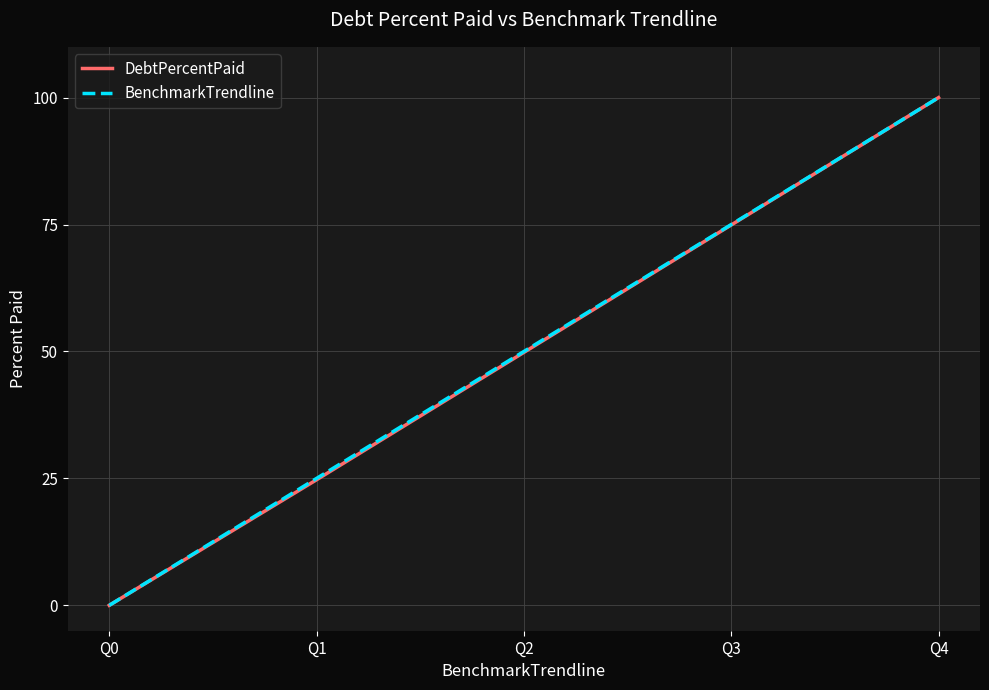

Between Q2 and Q4, which series saw the biggest shift?

DebtPercentPaid